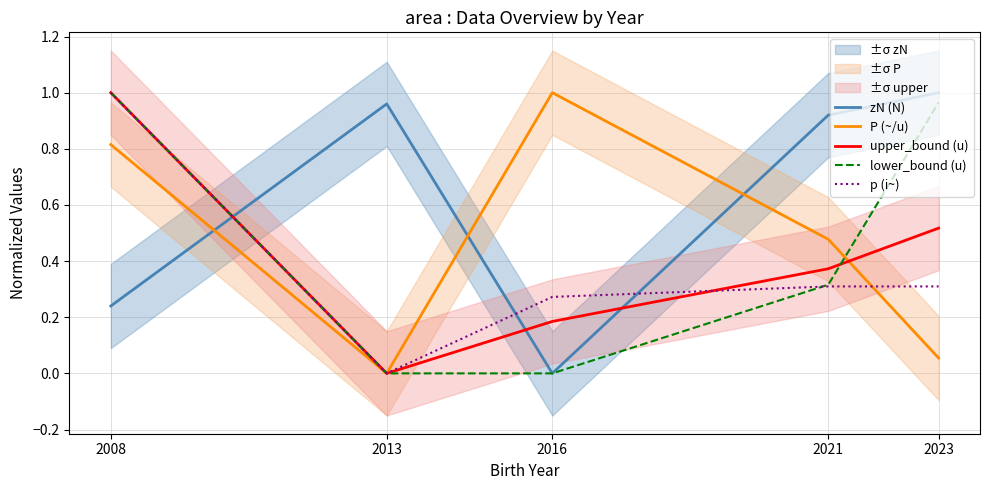

What is the maximum value for P (~/u)?

1.0